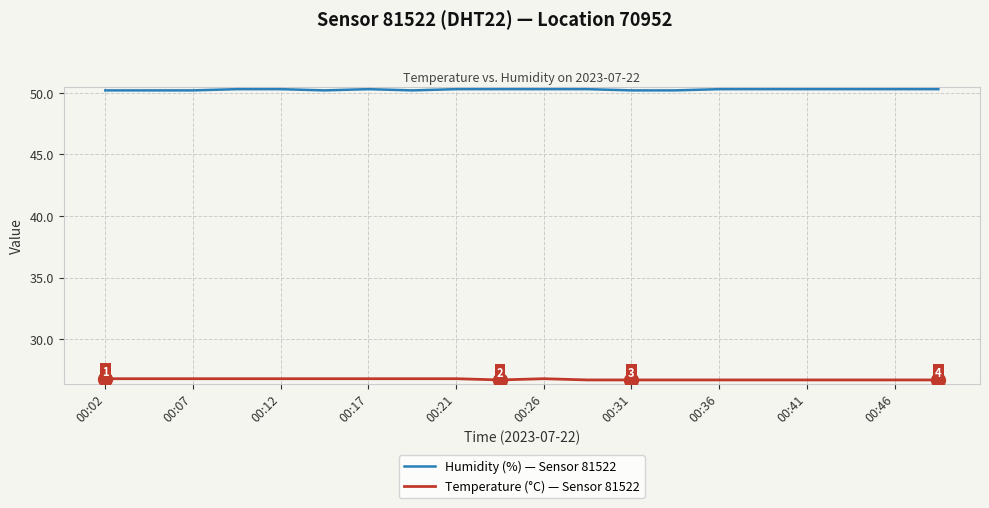

What is the difference between the maximum and minimum values in the Temperature (°C) — Sensor 81522 series?

0.1